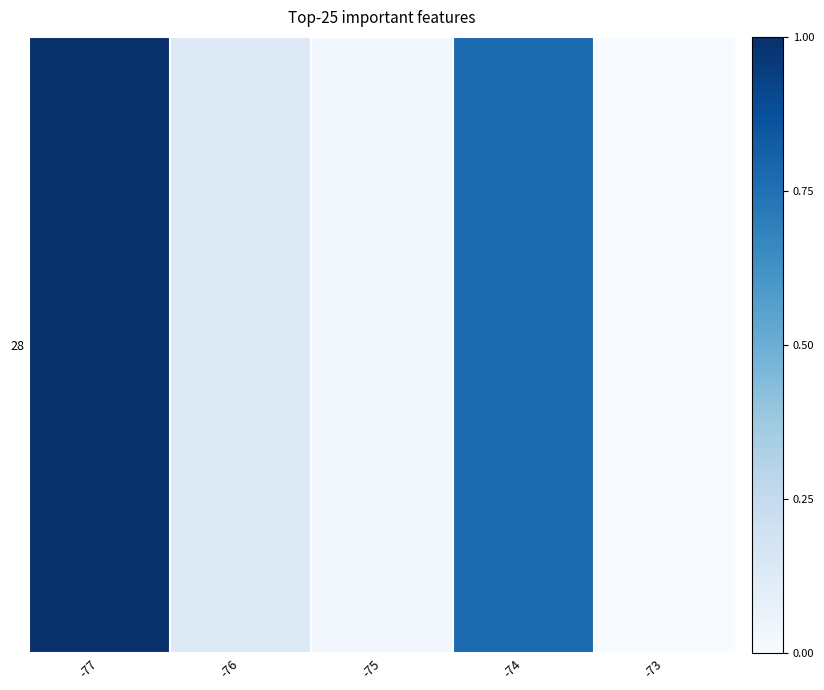

How many values exceed 0?

4